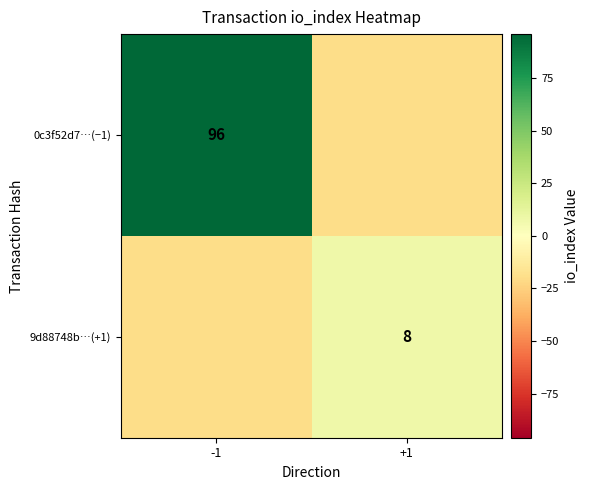

The value of 9d88748b…(+1) at +1 is 8. True or false?

True